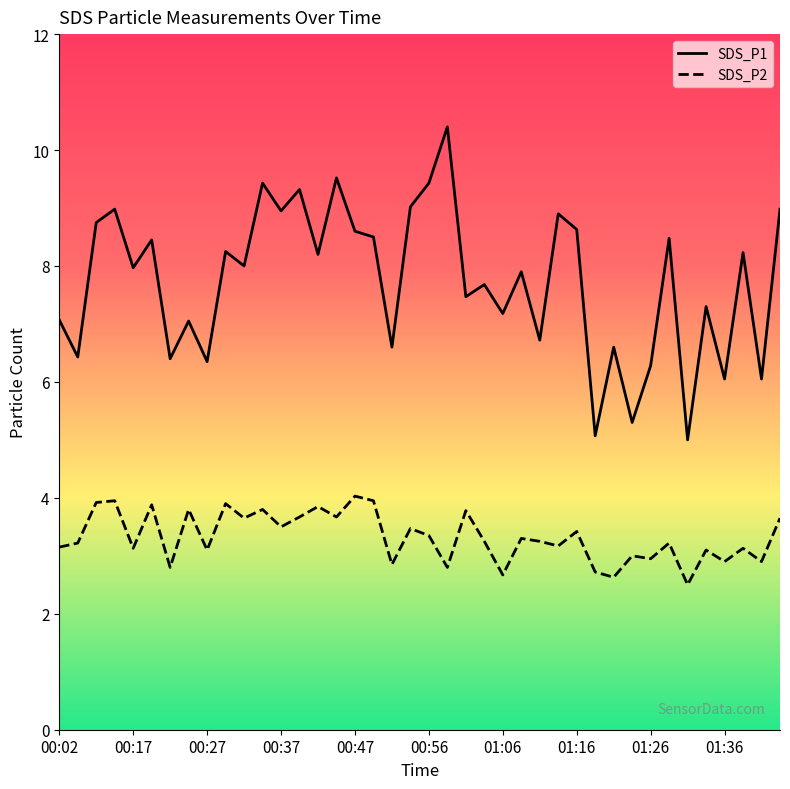

What is the difference between the SDS_P1 values at 00:56 and 00:29?

1.2